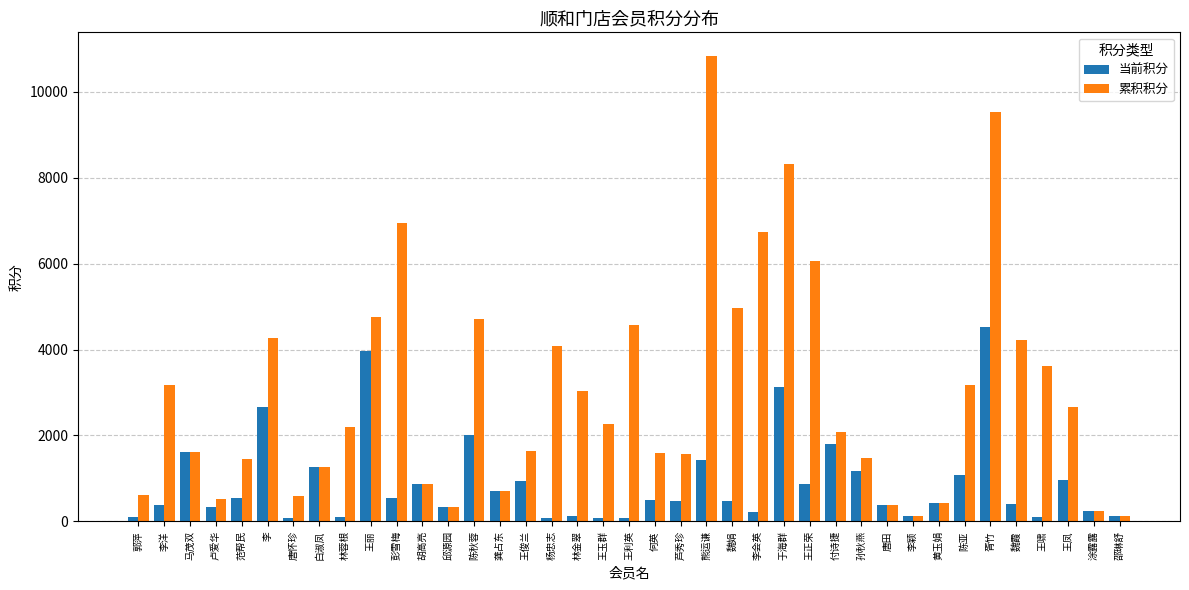

What is the difference between the highest and lowest values at 卢爱华?

200.0